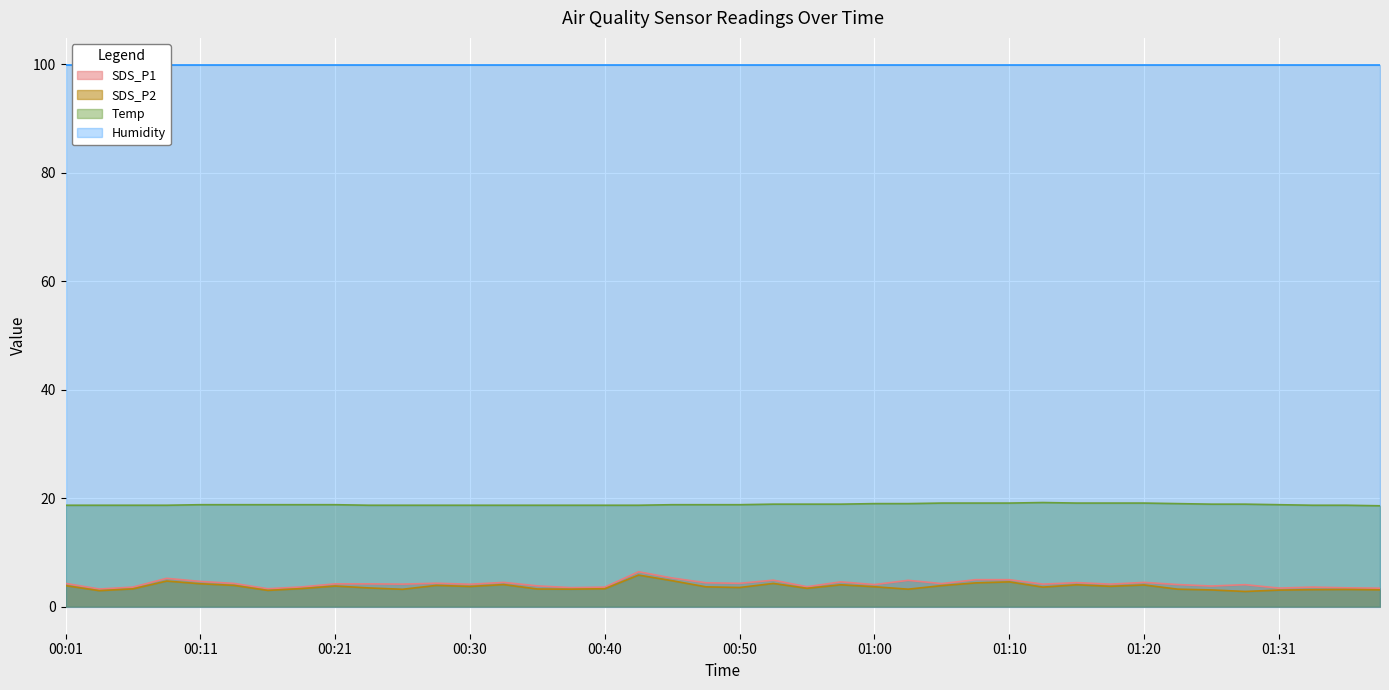

Which series changed the most between 00:11 and 01:31?

SDS_P1